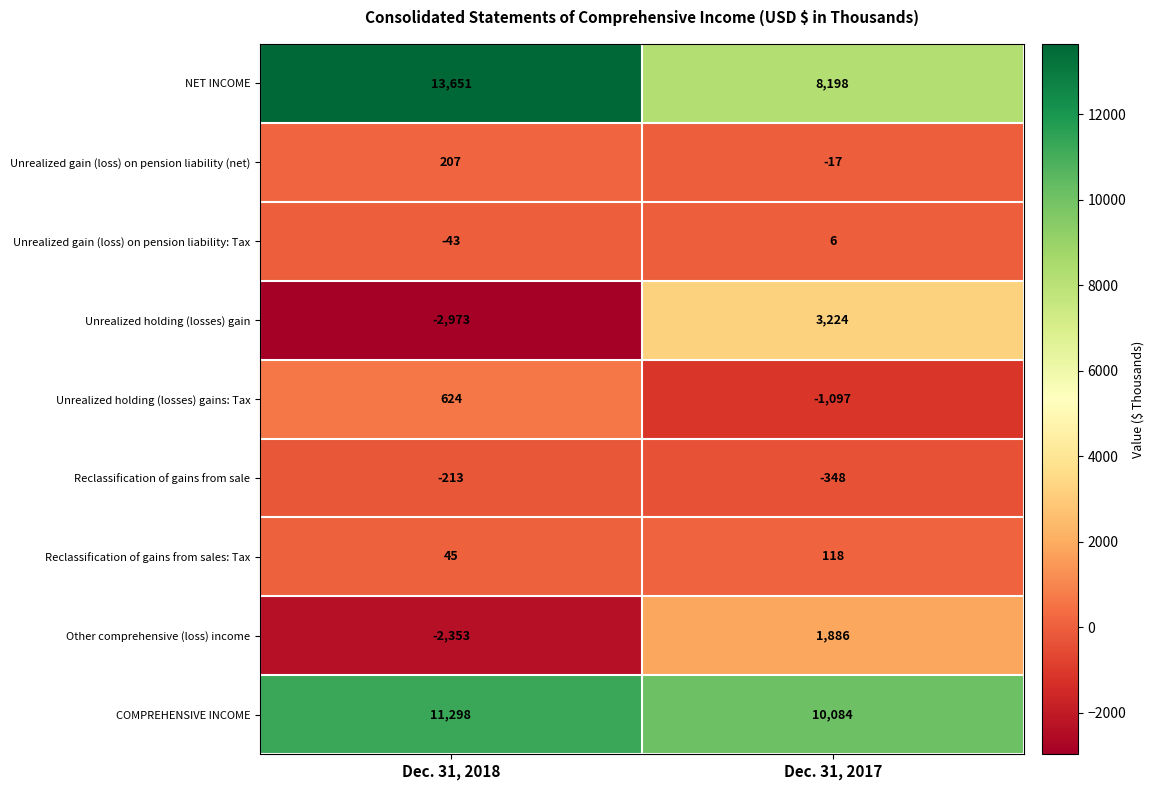

What is the maximum value for Unrealized holding (losses) gain?

3224